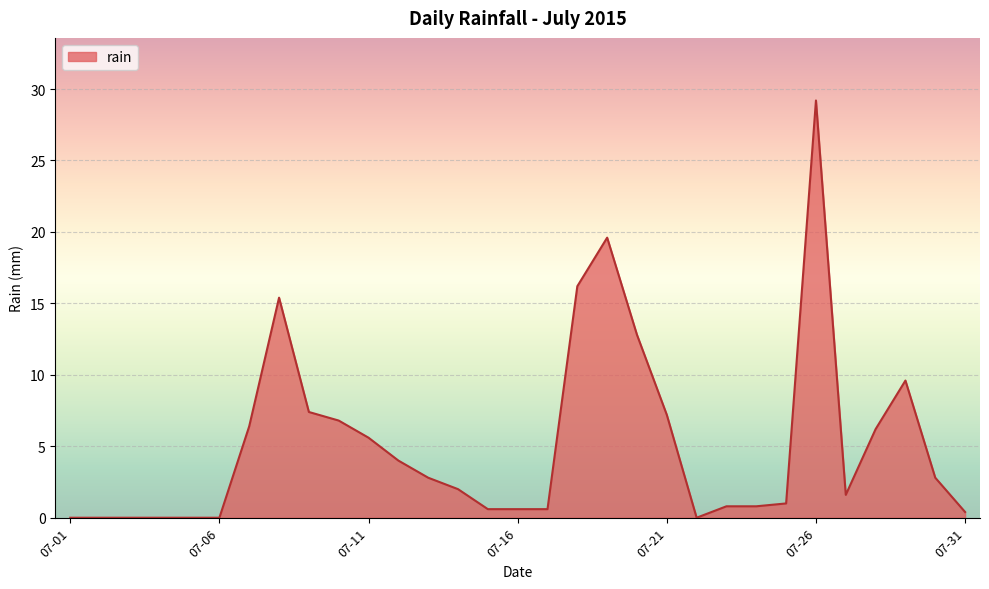

What is the difference between the maximum and minimum values?

29.2